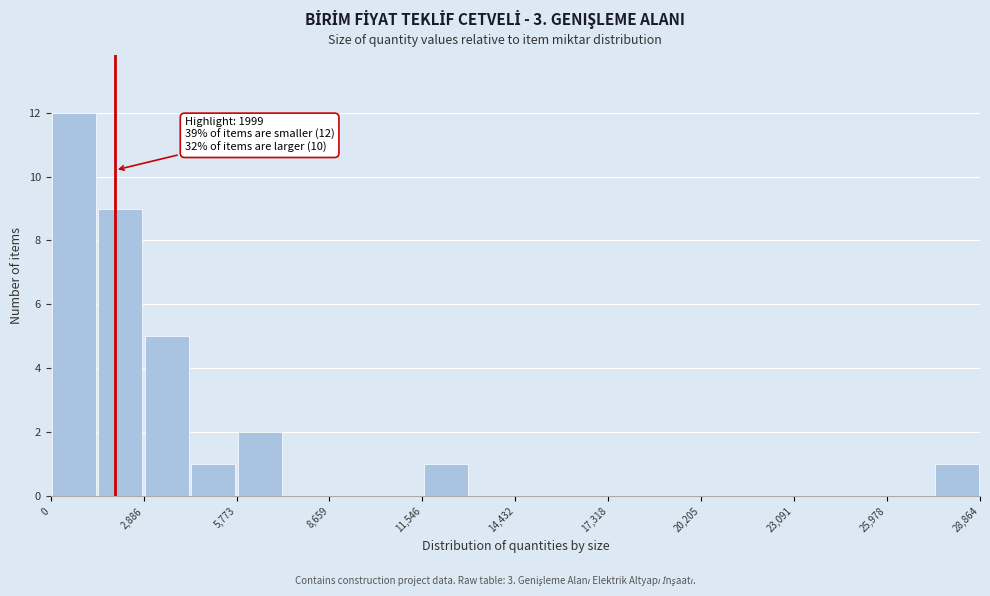

Read against the x-axis, roughly where is the centre of the tallest bar?

500